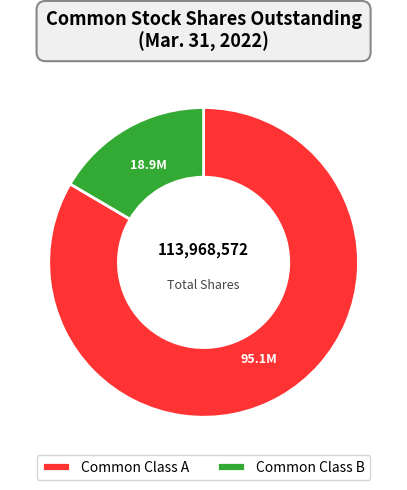

How many segments does this pie chart have?

2